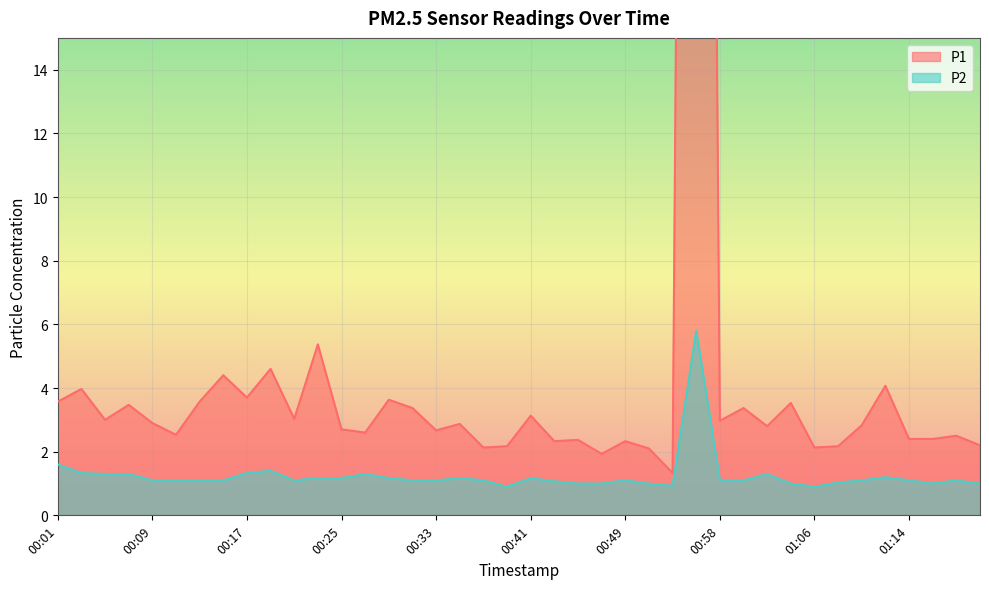

Which series has the widest spread of values?

P1